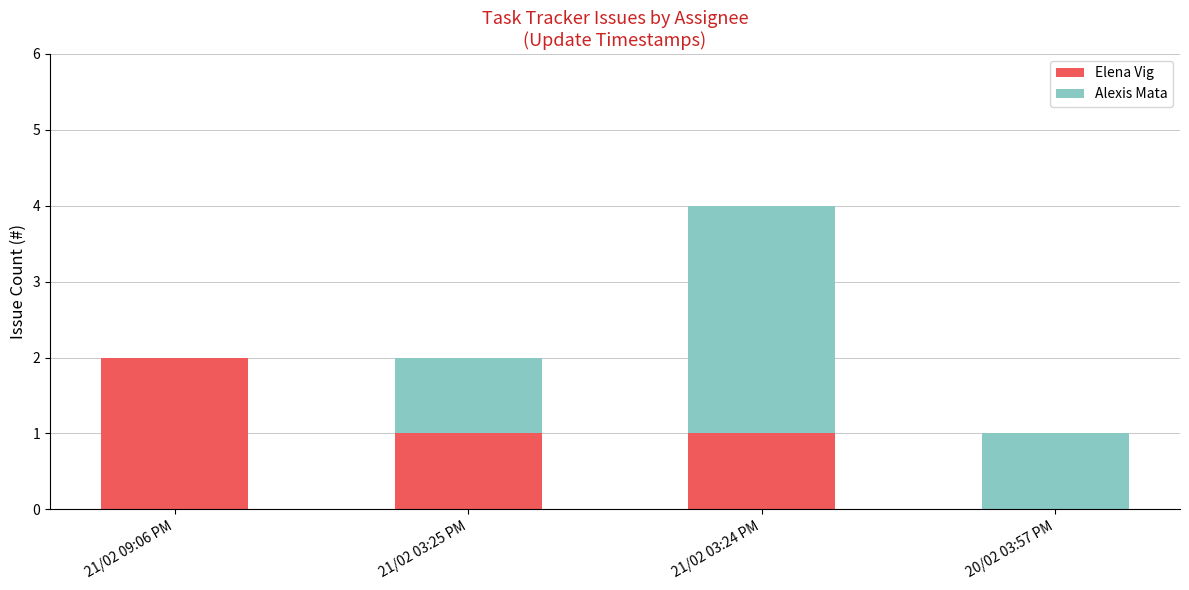

At which category is the sum across all series the highest?

21/02 03:24 PM